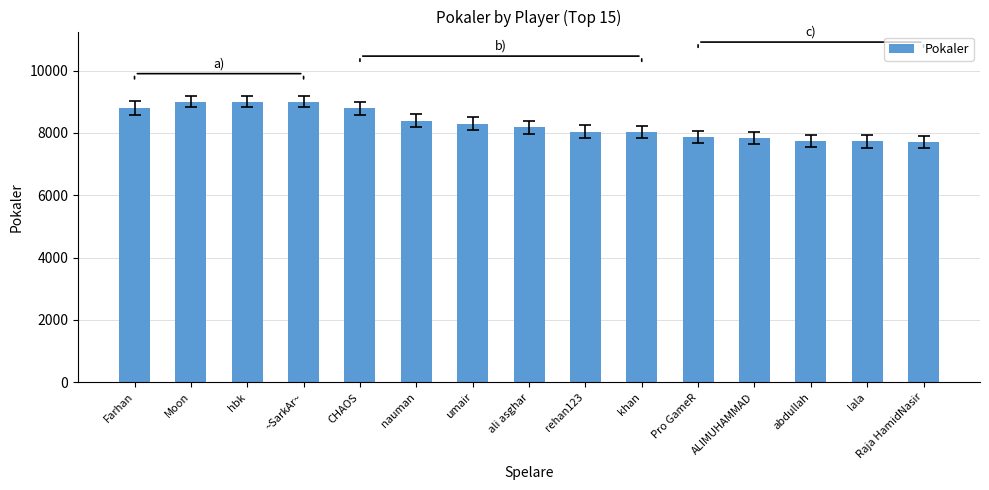

What is the value of the 4th bar from the left?

9000